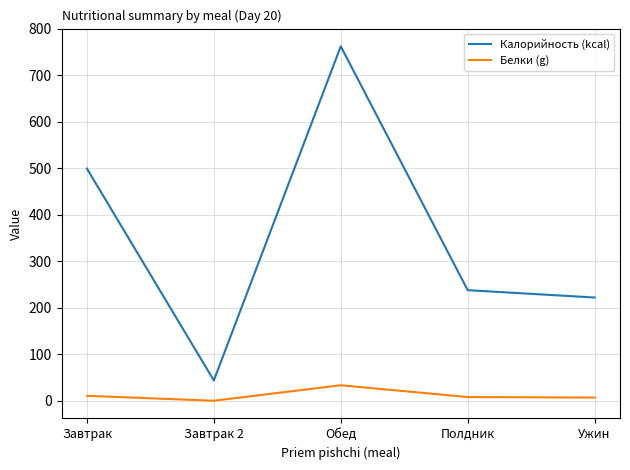

What are all the series names shown in the legend?

Калорийность (kcal), Белки (g)